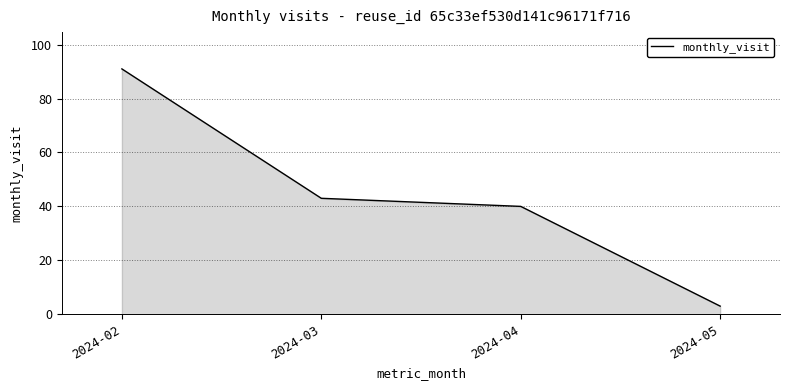

Does the chart have visible grid lines?

Yes